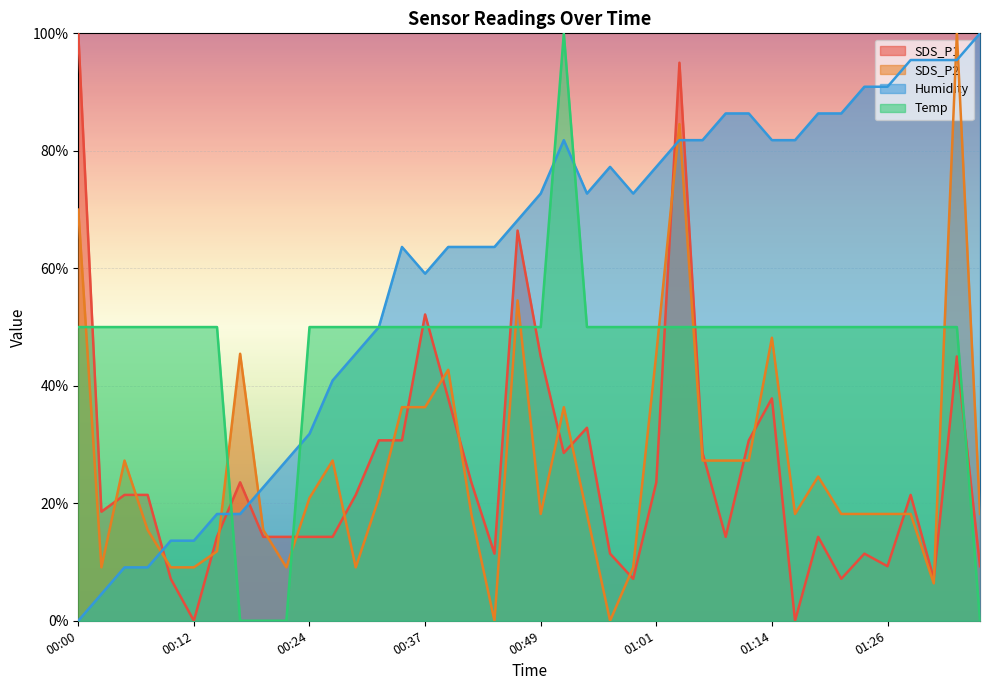

Where is the first local maximum for SDS_P1?

00:17